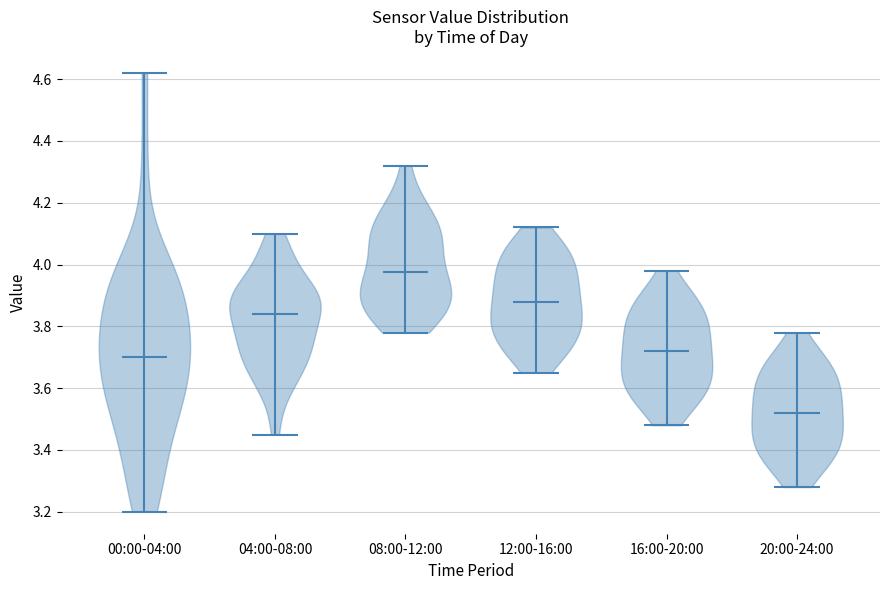

Where does the median line of the violin for 00:00-04:00 sit on the y-axis? The values are not printed on the chart, so give them approximately, as read against the axis.

3.70